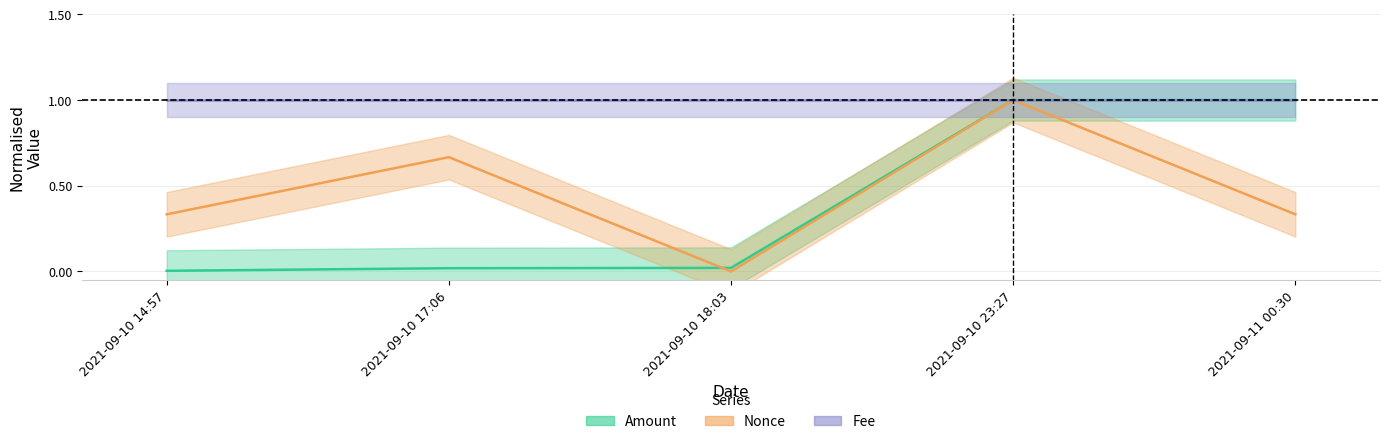

What position from the right is 2021-09-11 00:30?

1